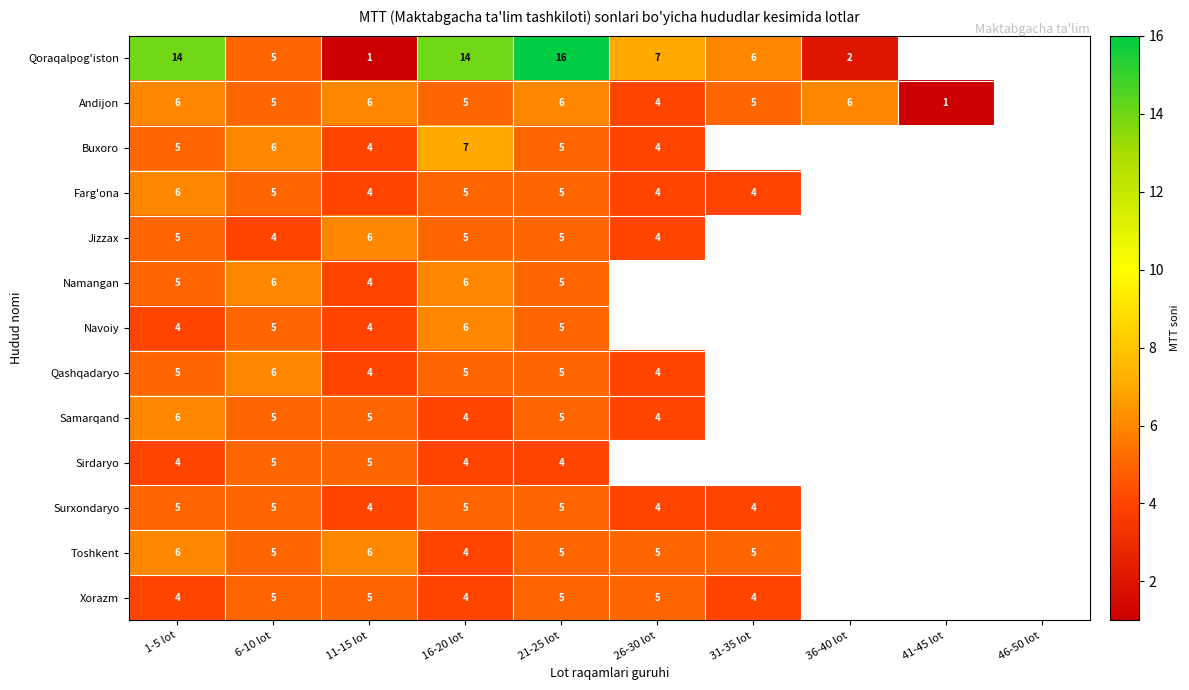

Between 26-30 lot and 11-15 lot, which is larger?

26-30 lot